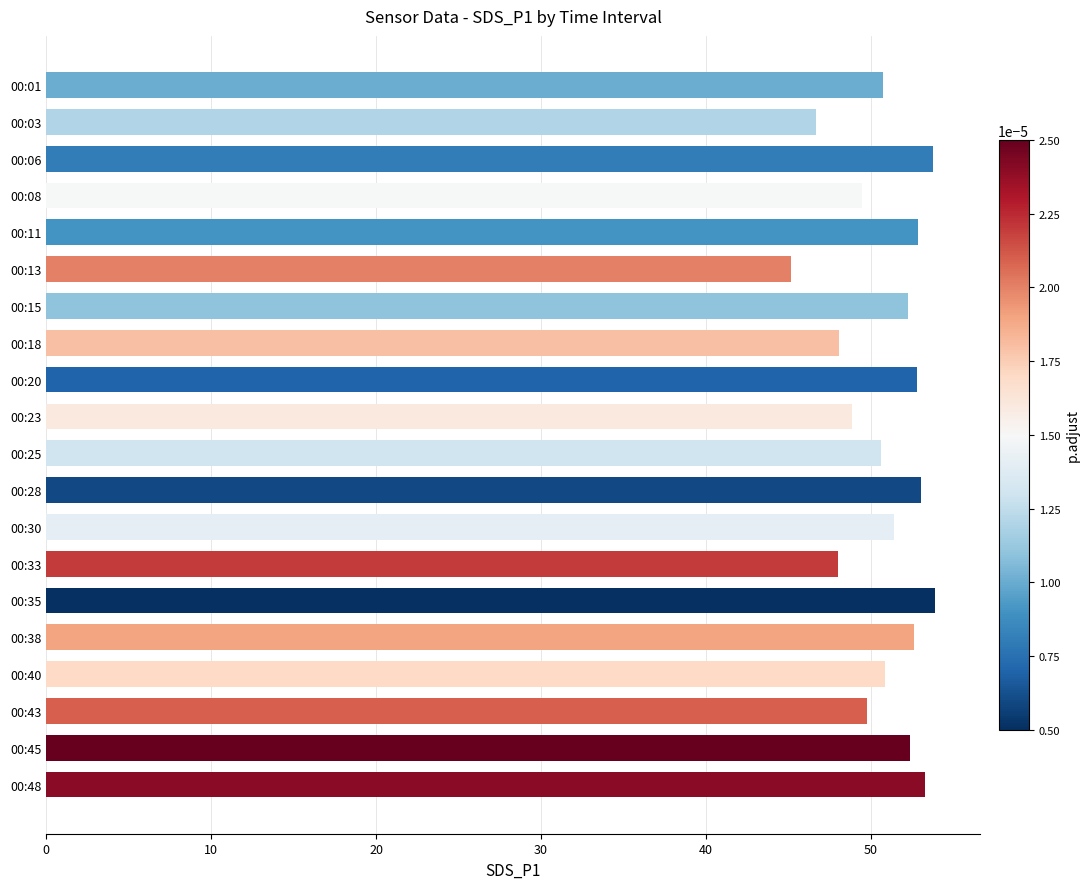

What is the change in value from 00:01 to 00:11?

+2.1